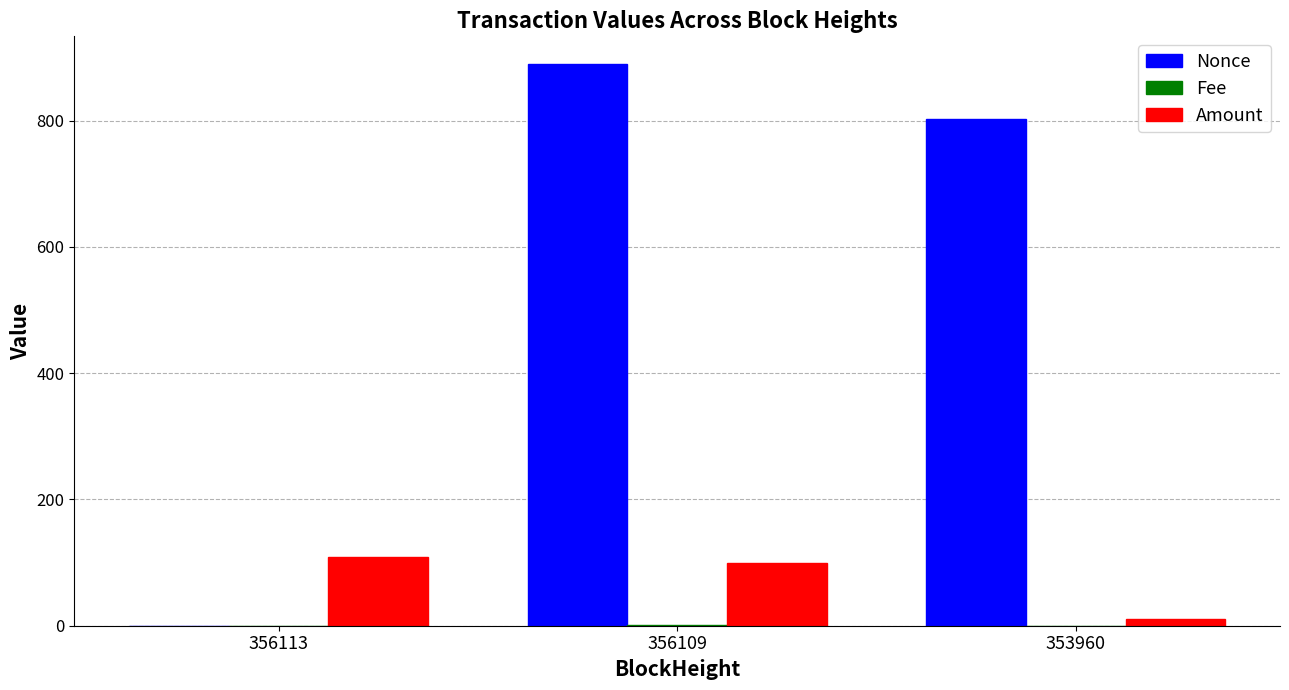

What is the sum of all Amount values?

219.0